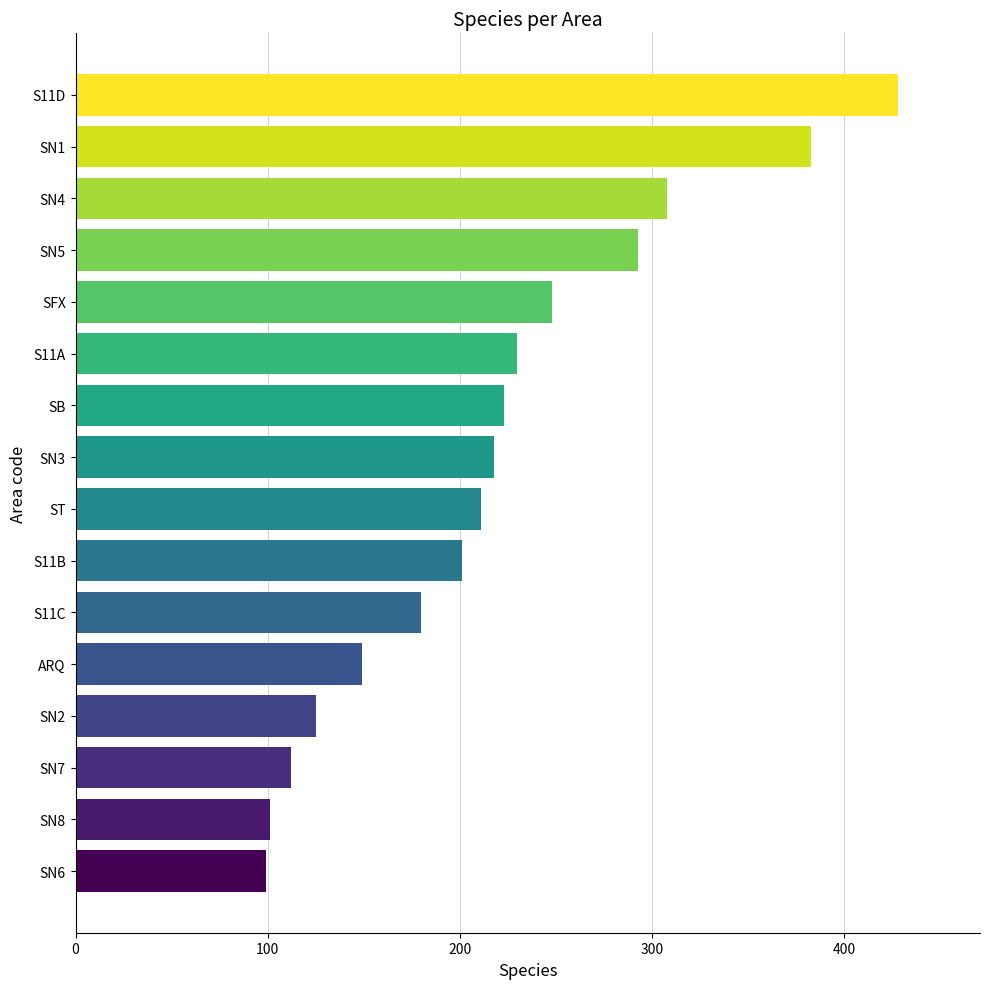

What is the change in value from SN2 to S11B?

+76